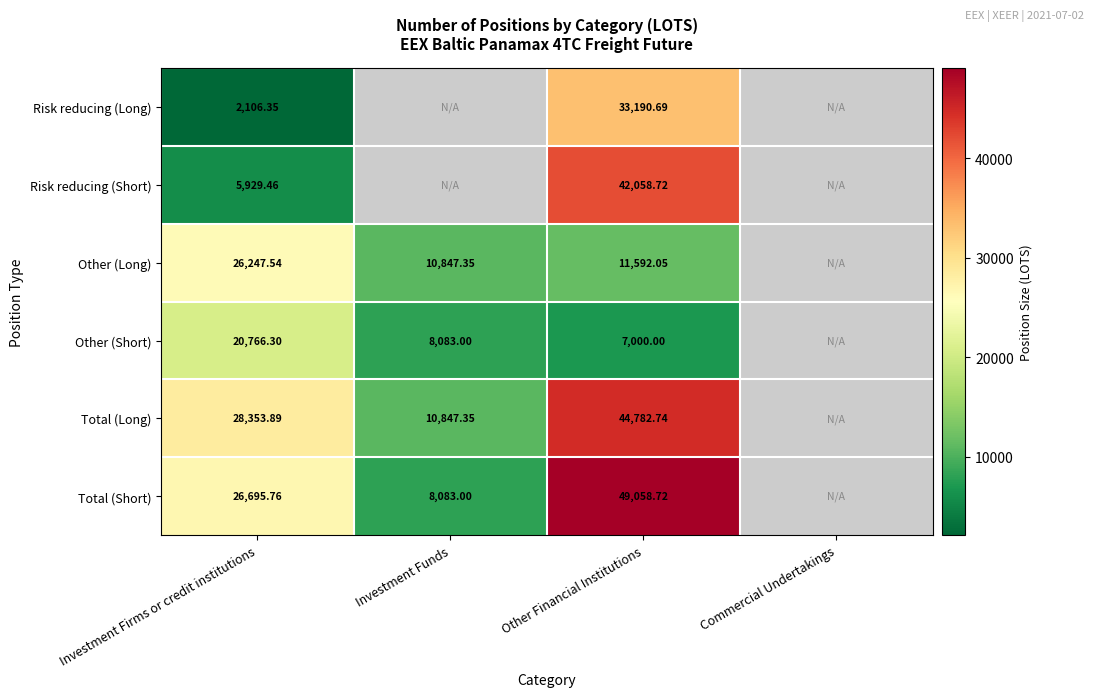

What is the spread (max minus min) of values at Investment Firms or credit institutions?

26247.5